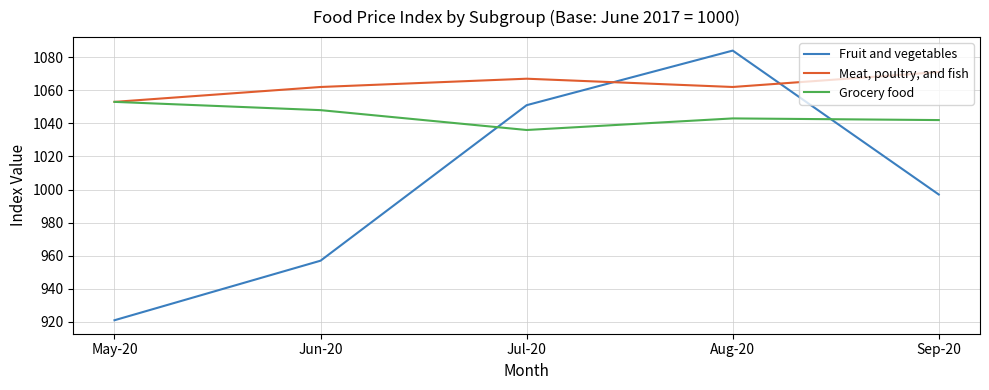

The Meat, poultry, and fish series shows 1062 at Aug-20. True or false?

True